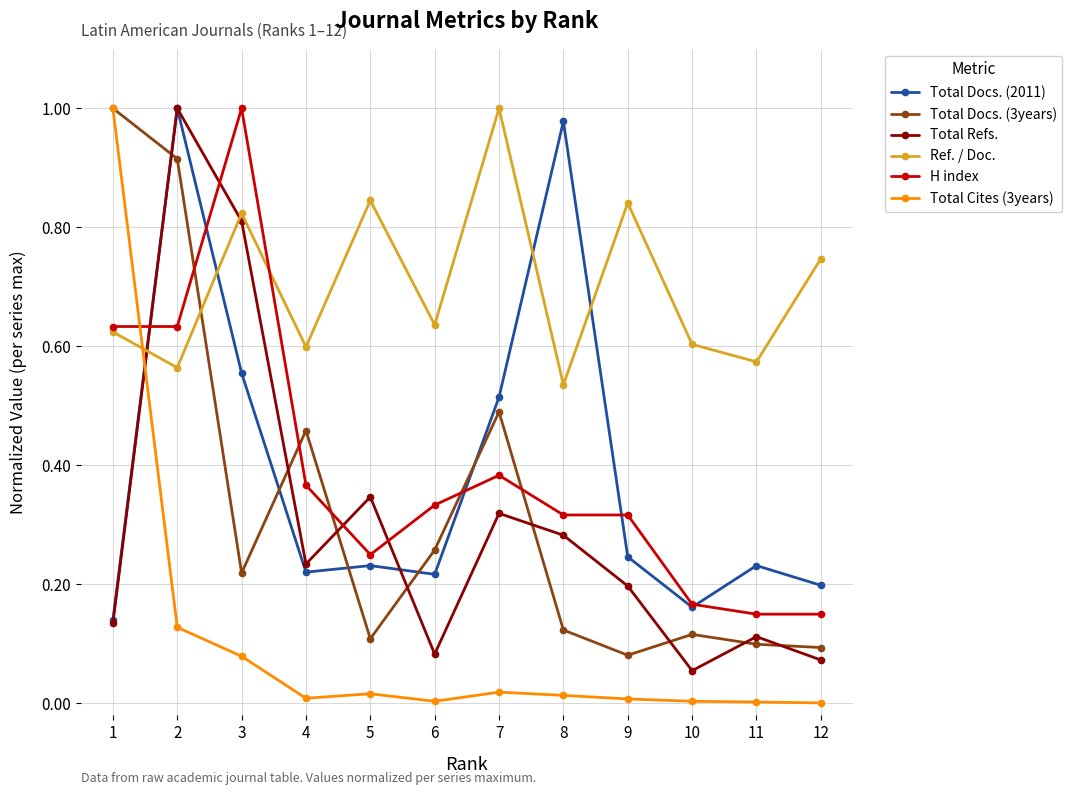

Count the Ref. / Doc. values in the range 0 to 1.

12